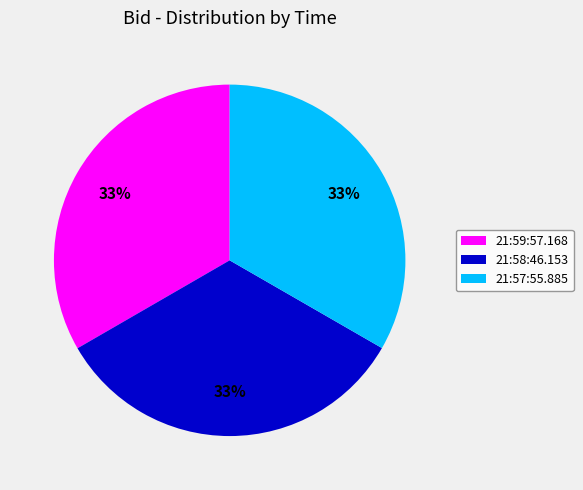

What is the ratio of the value at 21:59:57.168 to the value at 21:58:46.153?

1.0